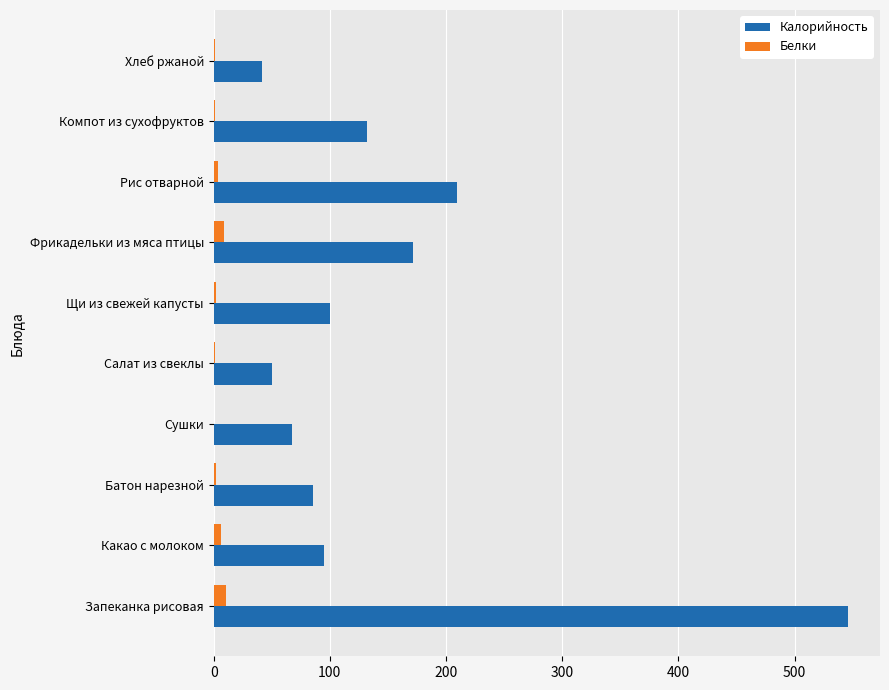

How many values in the Белки series exceed 2?

6